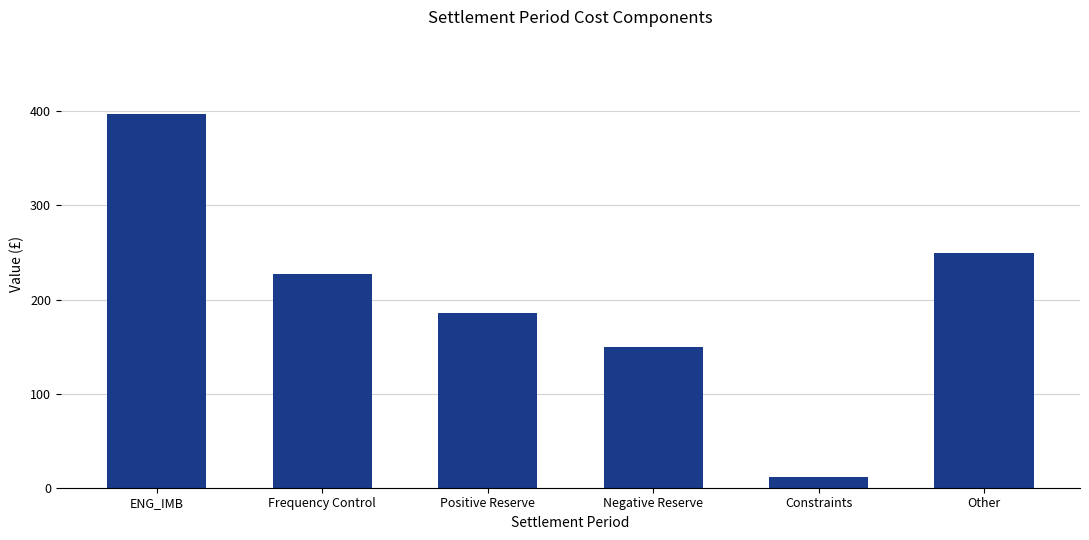

The value at Constraints is 10.9. True or false?

True